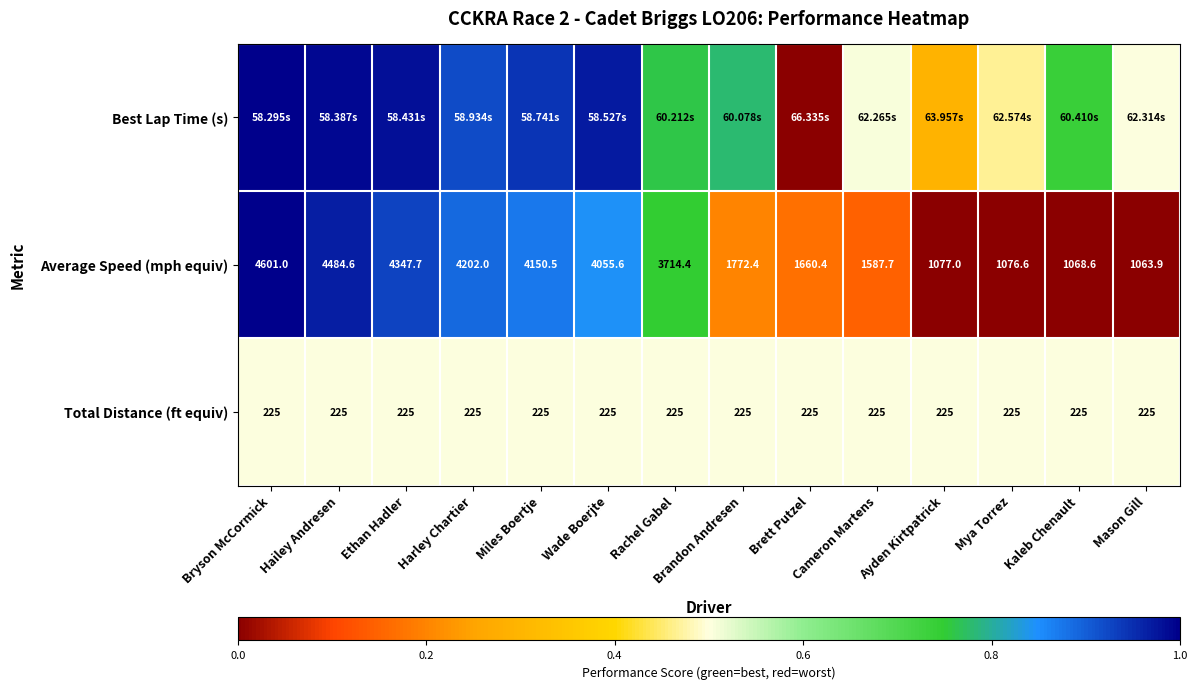

Where is Average Speed (mph equiv) nearest to the value 2832?

Rachel Gabel